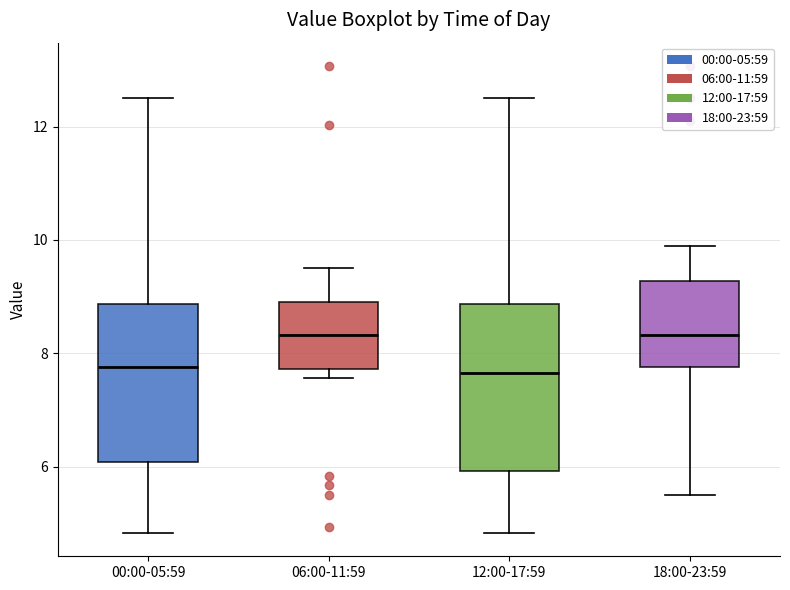

Reading left to right, read every box against the y-axis: the position of its median line, the range the box covers, and the ends of its whiskers. The values are not printed on the chart, so give them approximately, as read against the axis.

00:00-05:59: median 7.8, box 6.0 to 8.8, whiskers 4.8 to 12.6
06:00-11:59: median 8.4, box 7.8 to 9.0, whiskers 7.6 to 9.6
12:00-17:59: median 7.6, box 6.0 to 8.8, whiskers 4.8 to 12.6
18:00-23:59: median 8.4, box 7.8 to 9.2, whiskers 5.6 to 10.0